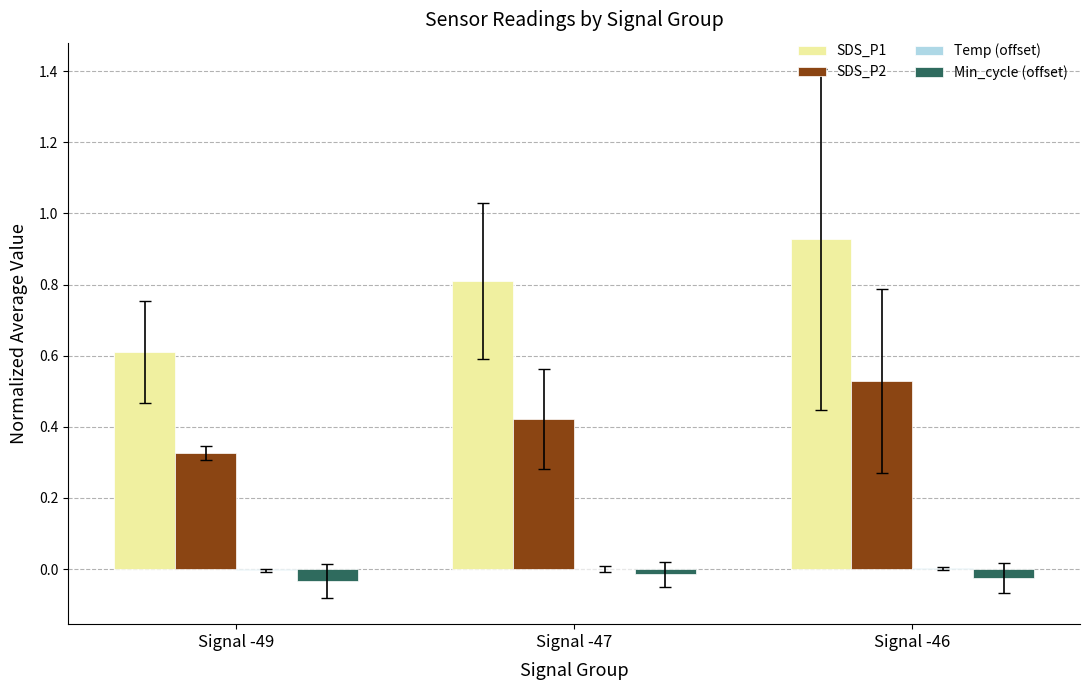

The SDS_P1 series shows 0.6 at Signal -49. True or false?

True